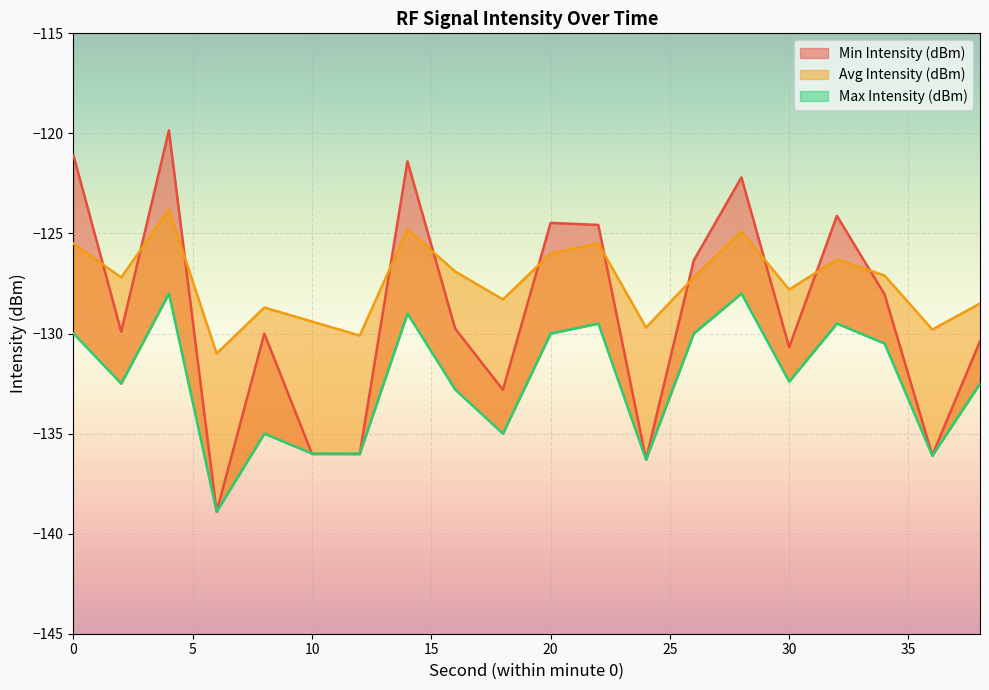

What are all the series names shown in the legend?

Min Intensity (dBm), Avg Intensity (dBm), Max Intensity (dBm)